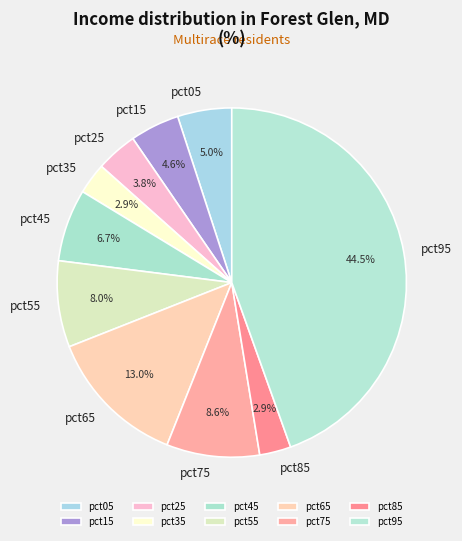

To the nearest percent, what is the difference between the pct45 and pct65 slice percentages?

6%